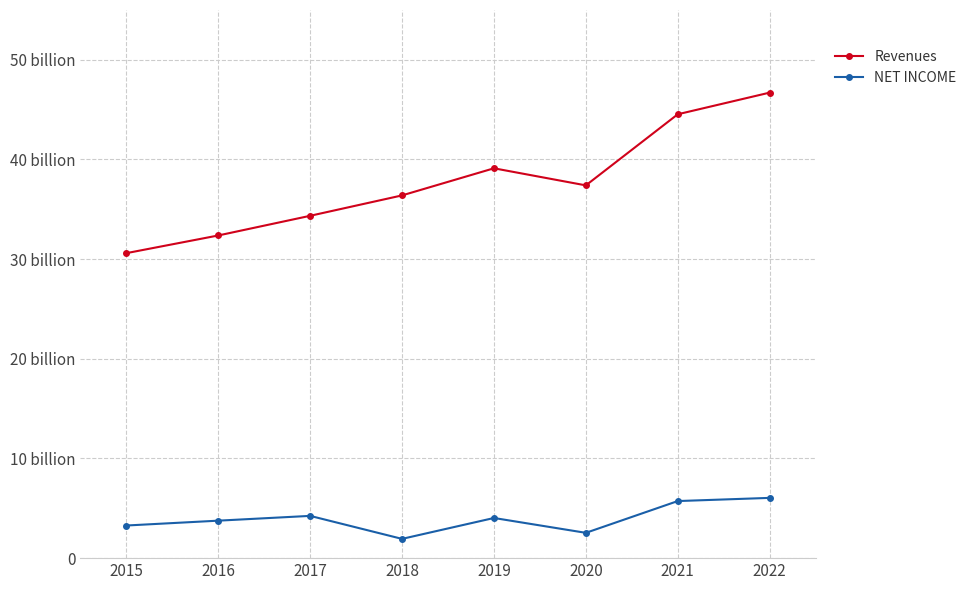

Read the Revenues value at 2022, to the nearest 100.

46700